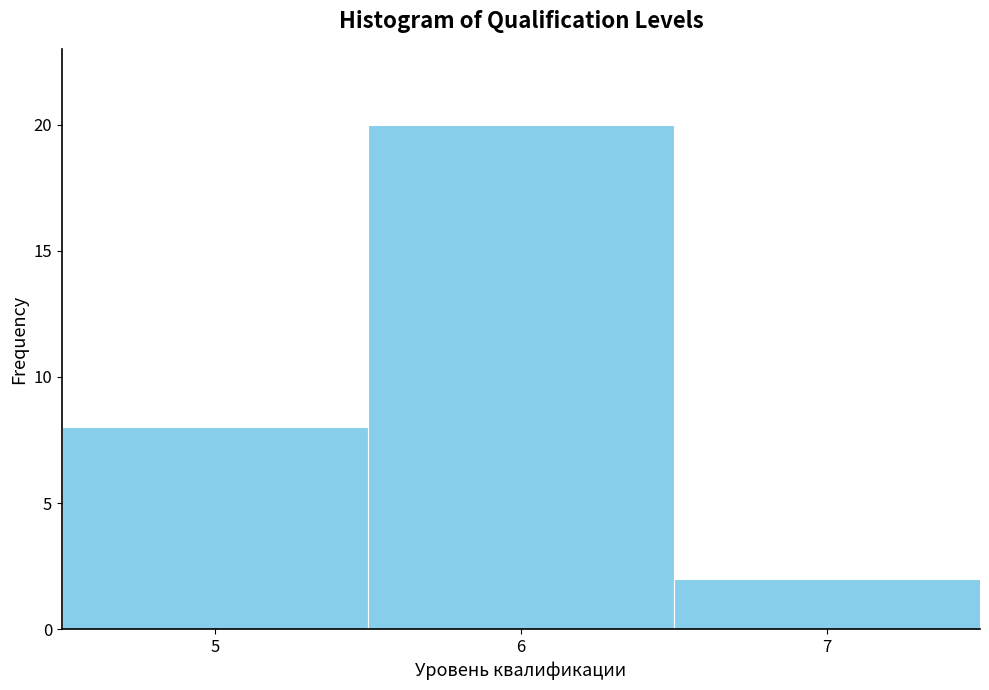

What is the height of the bar covering 4.5 to 5.5 on the x-axis? The values are not printed on the chart, so give them approximately, as read against the axis.

8